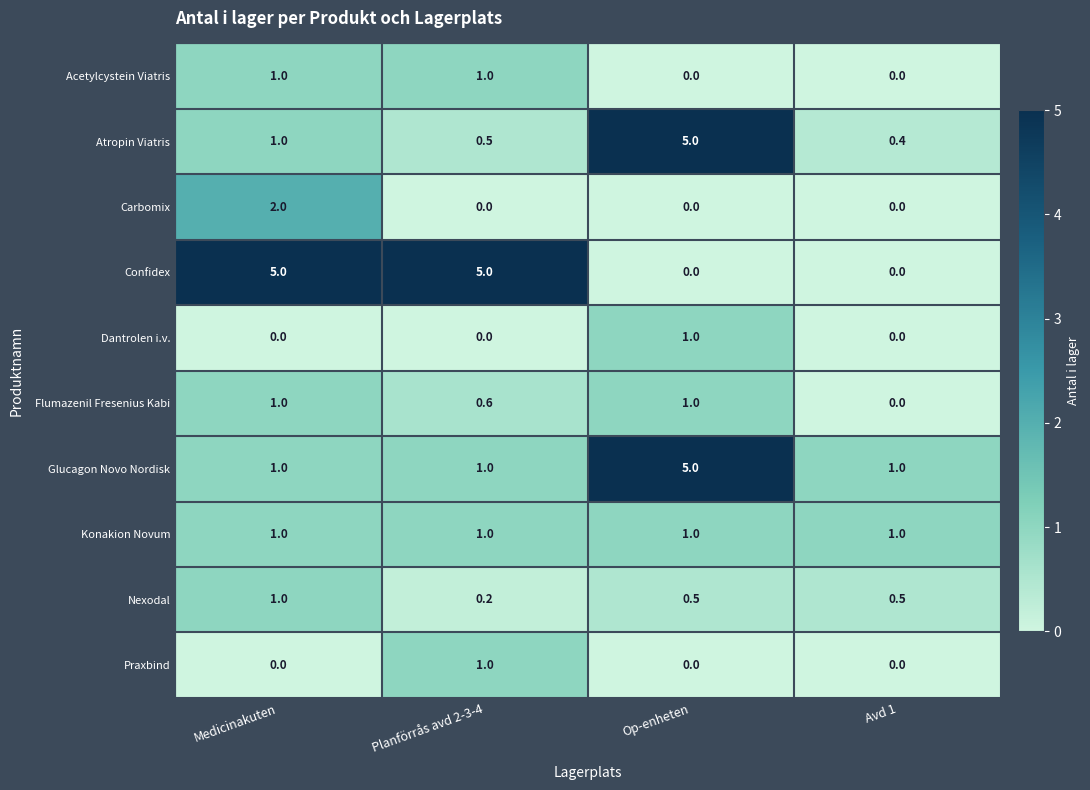

How many distinct data groups are displayed?

10